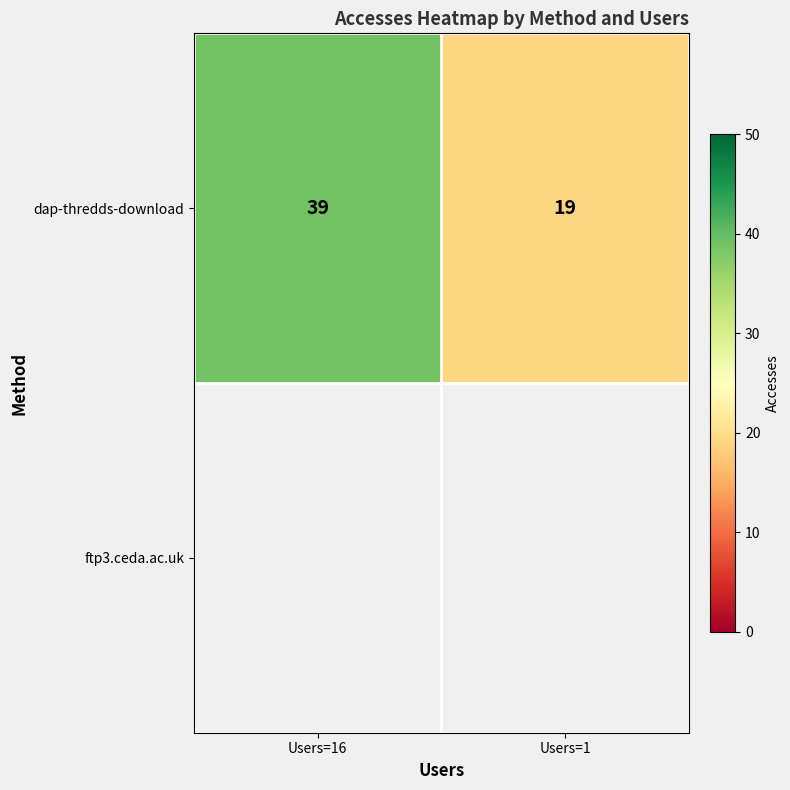

Which category has the lowest value across all series?

Users=1